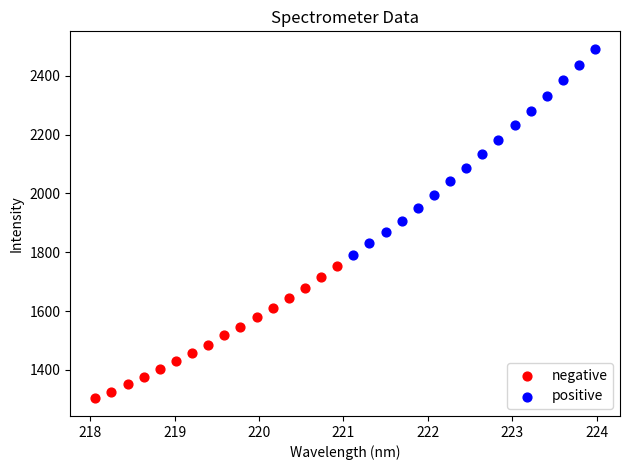

Which series contains the highest Y value?

positive